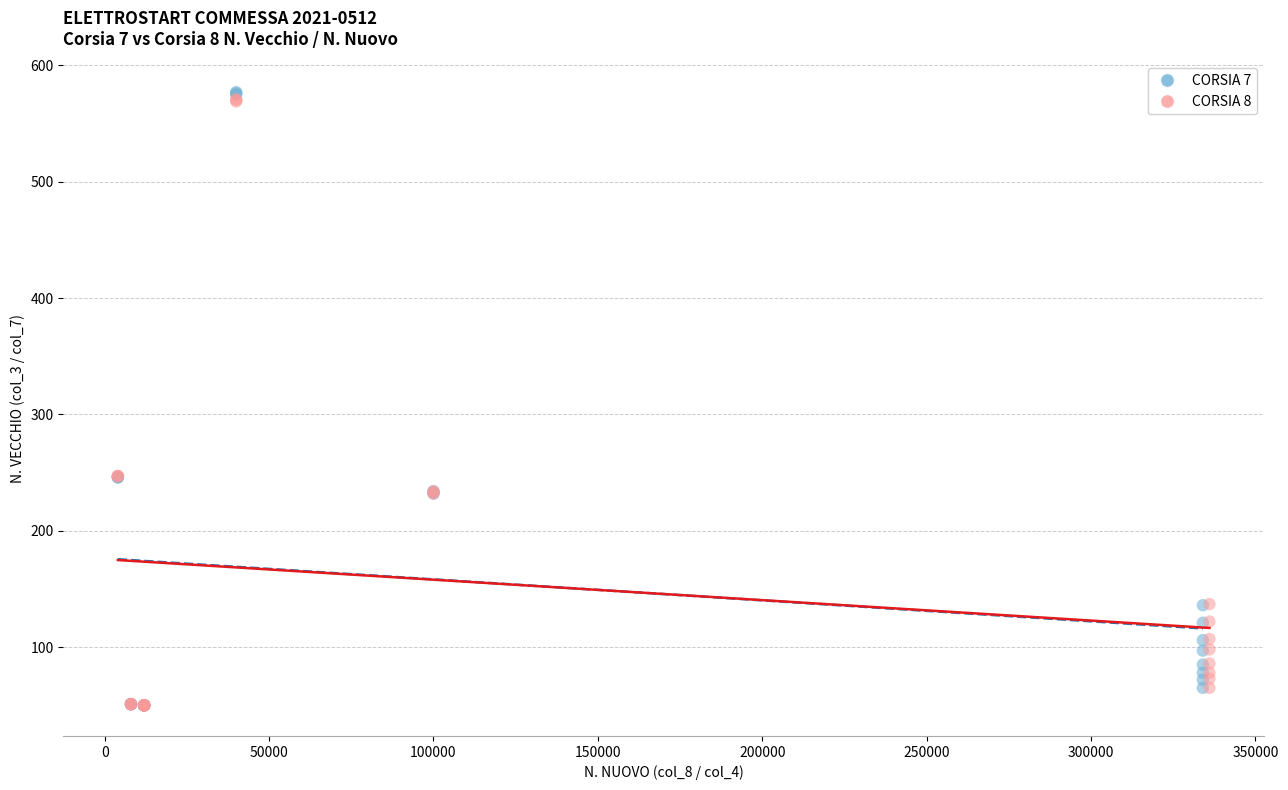

Which series has the largest Y range (max minus min)?

CORSIA 7